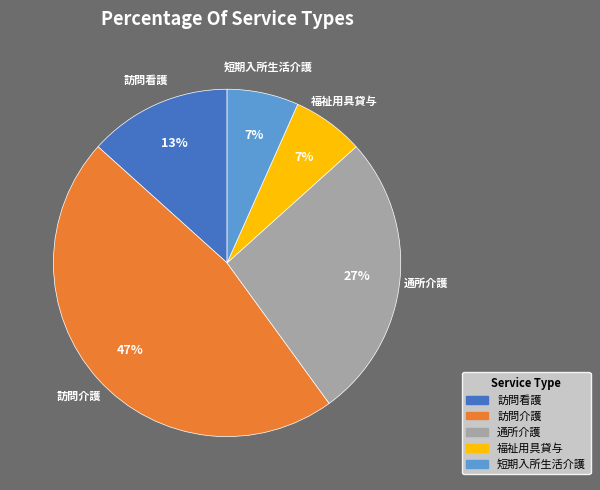

Do 短期入所生活介護 and 訪問介護 together represent more than half of the pie?

Yes